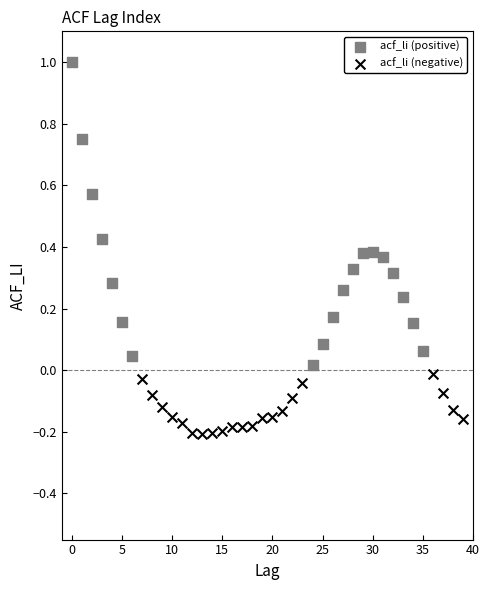

Which series contains the highest Y value?

acf_li (positive)